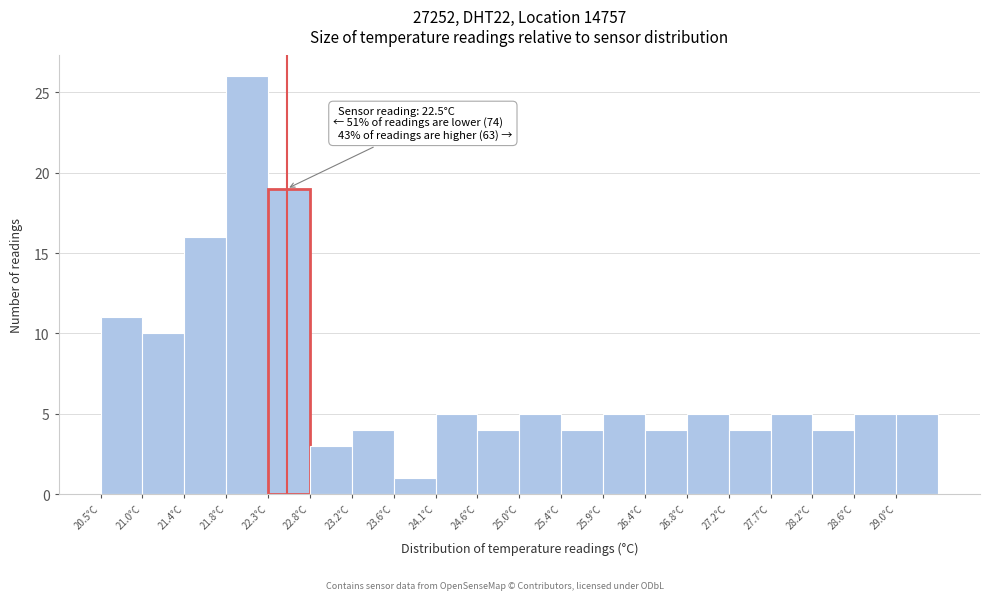

Over which range of the x-axis is the bar tallest?

21.85 to 22.30